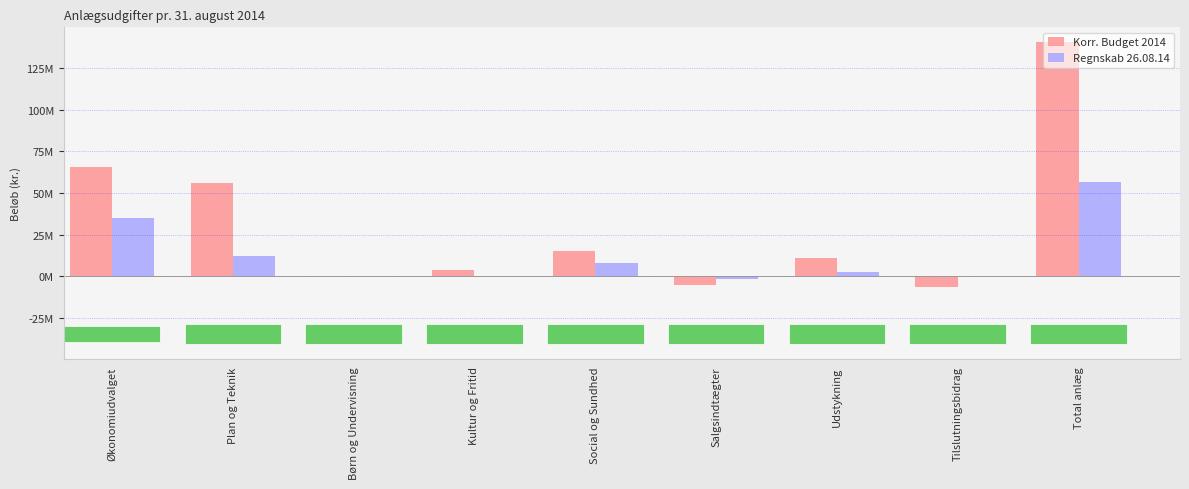

What is the lowest value of the Regnskab 26.08.14 series?

-1769169.8